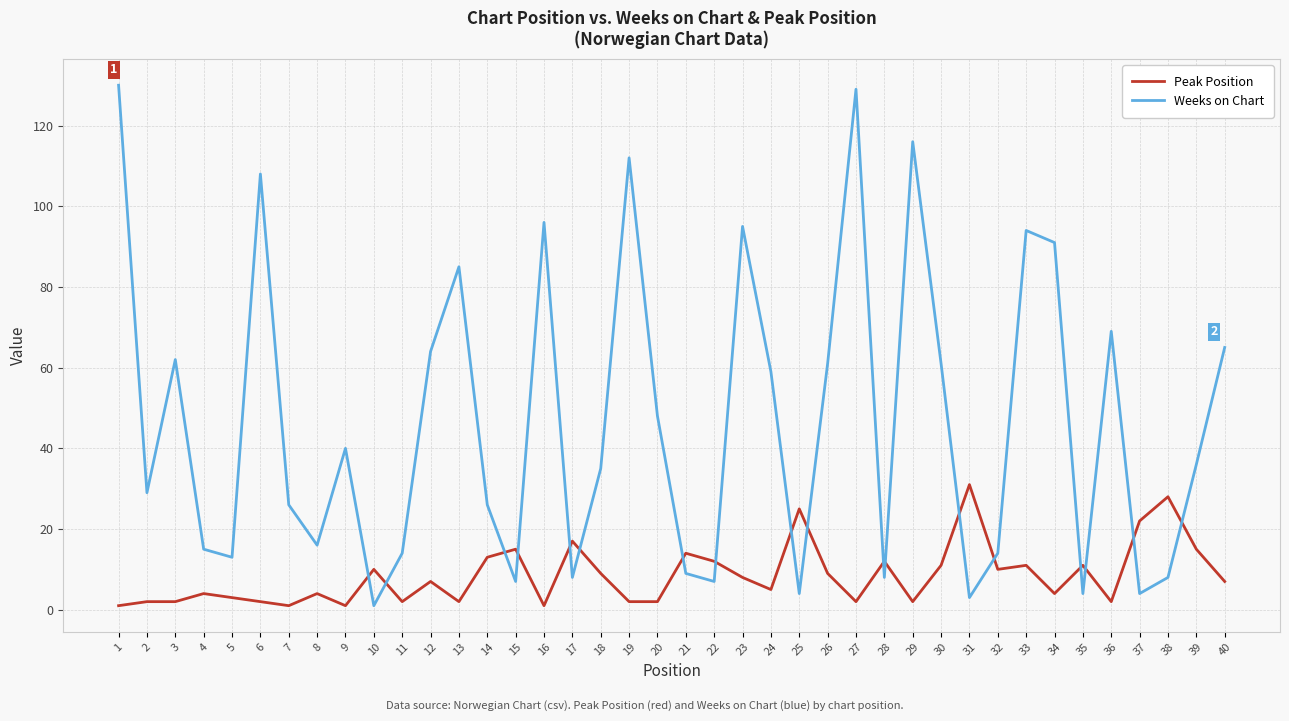

Is the value of Peak Position at 3 greater than the value of Weeks on Chart at 9?

No